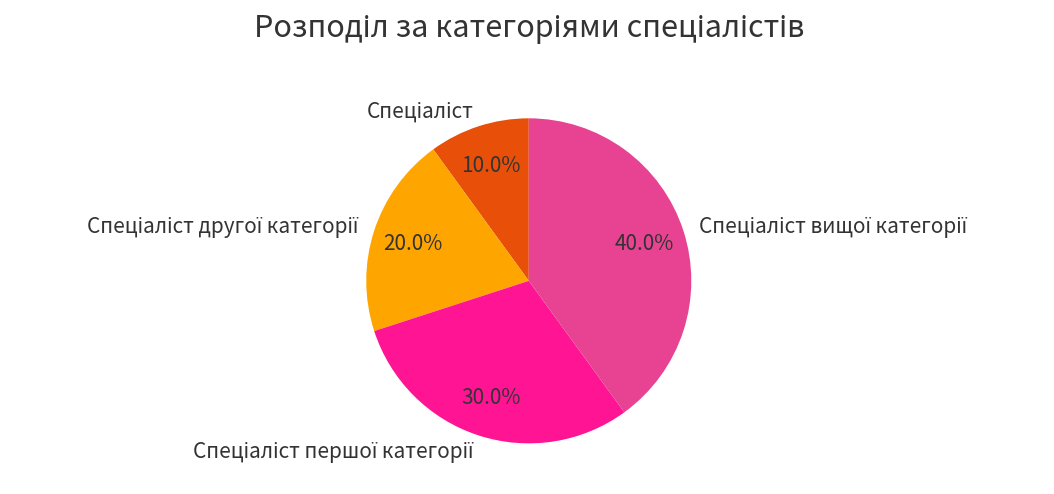

Does any single category account for the majority?

No